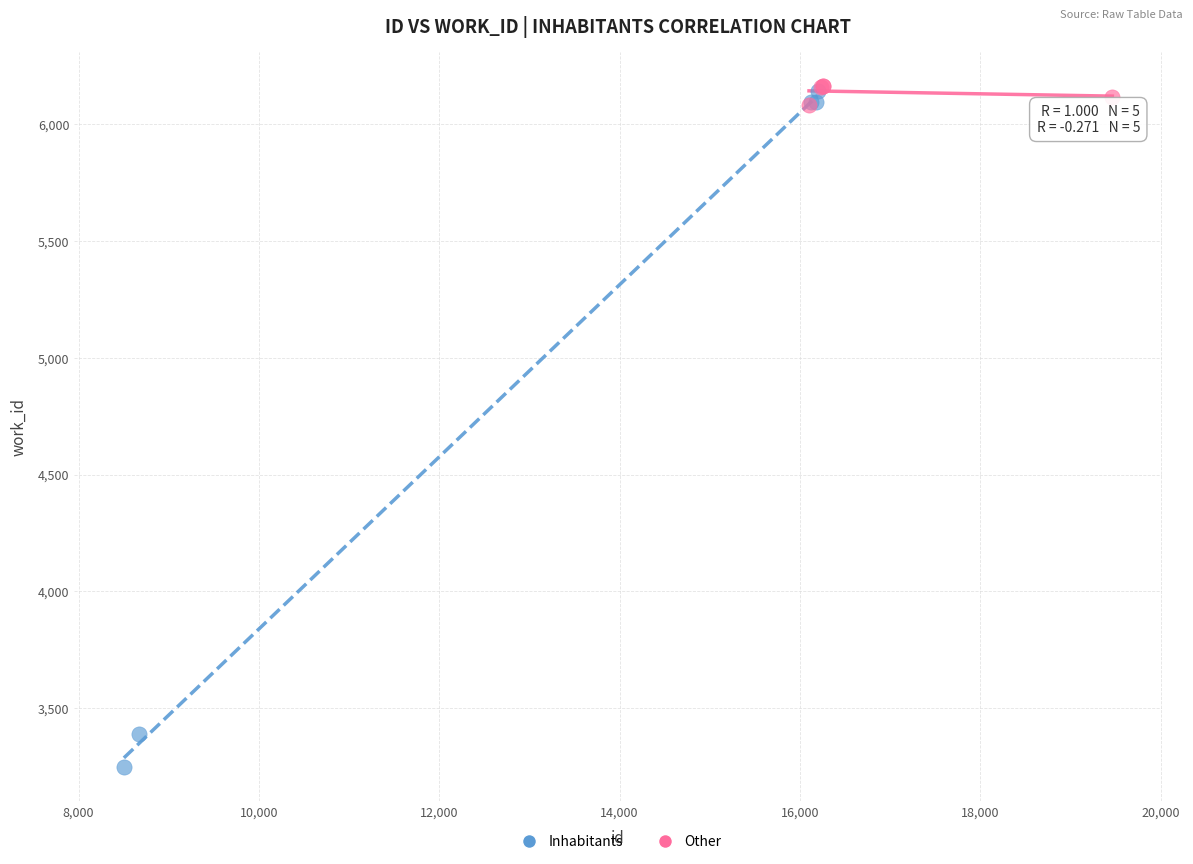

Which series reaches the minimum Y coordinate?

Inhabitants